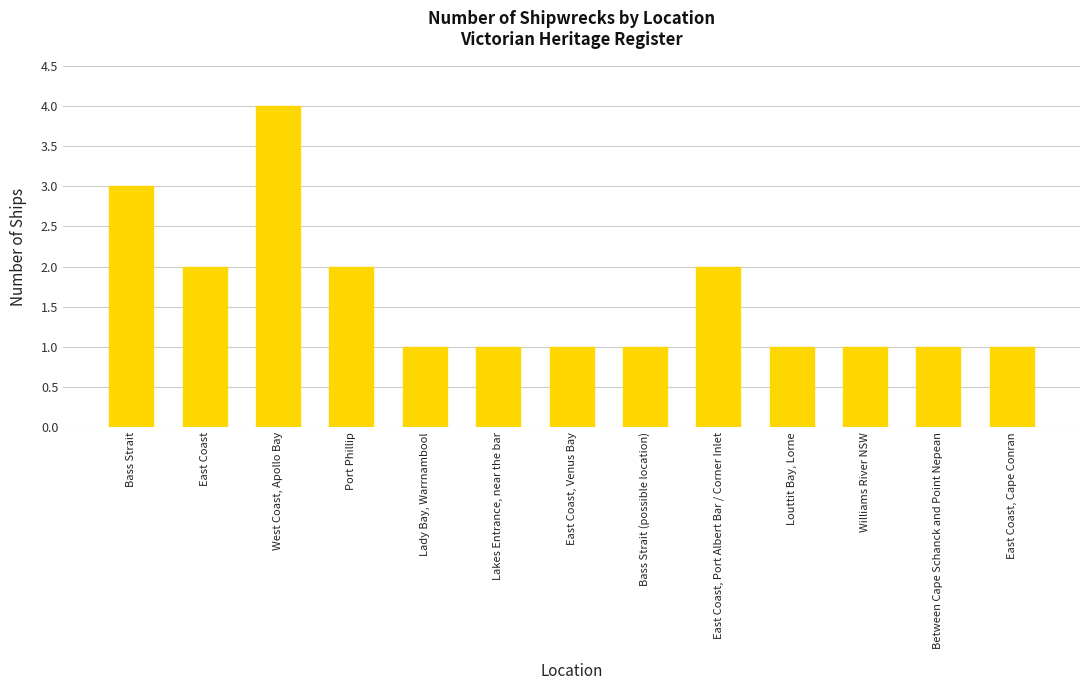

What is the ratio of the value at Louttit Bay, Lorne to the value at Between Cape Schanck and Point Nepean?

1.0